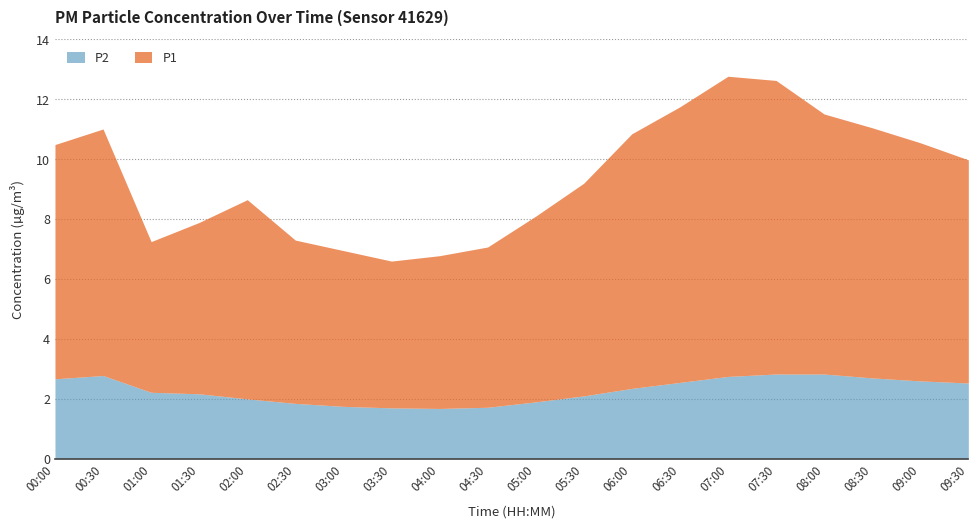

At 06:30, list the series in order from smallest to largest.

P2, P1